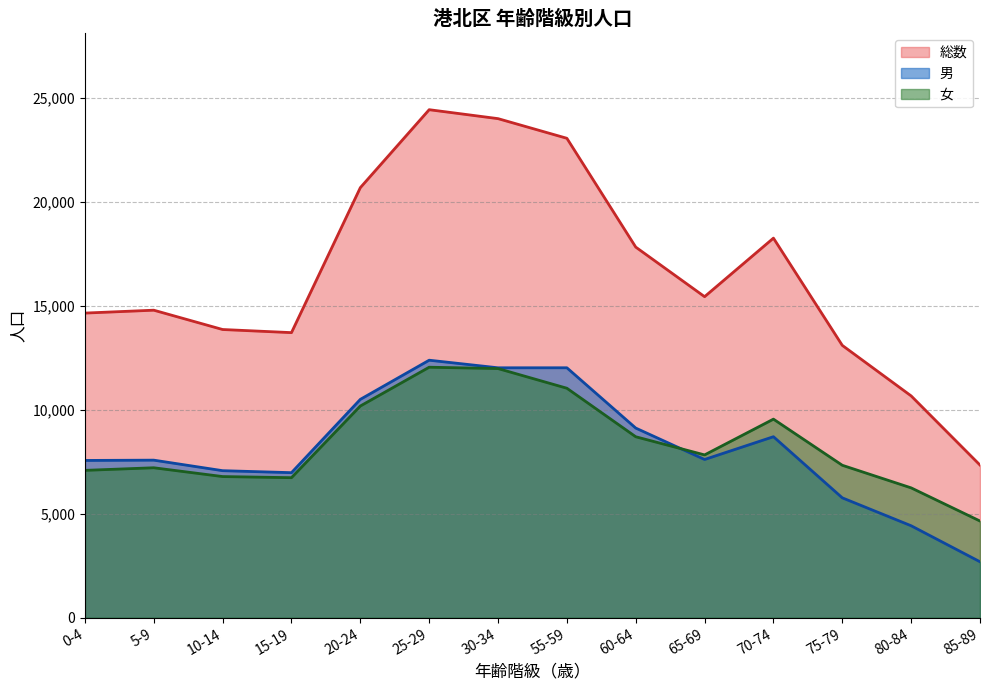

How many lines are shown in the chart?

3